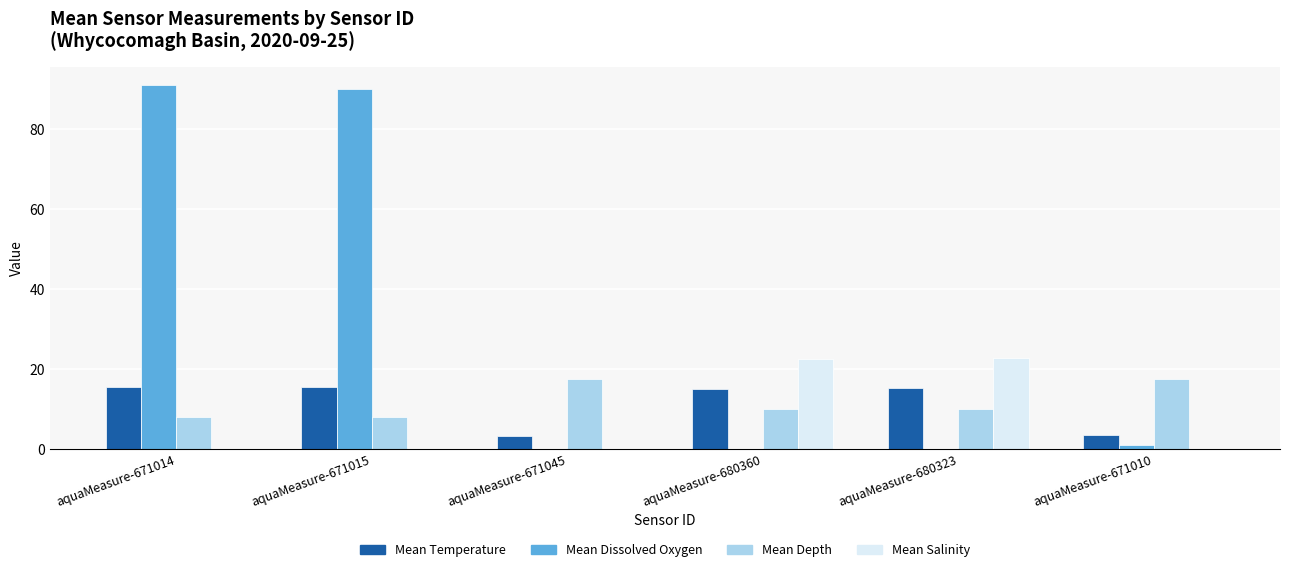

What is the total value across all series at aquaMeasure-680323?

47.8